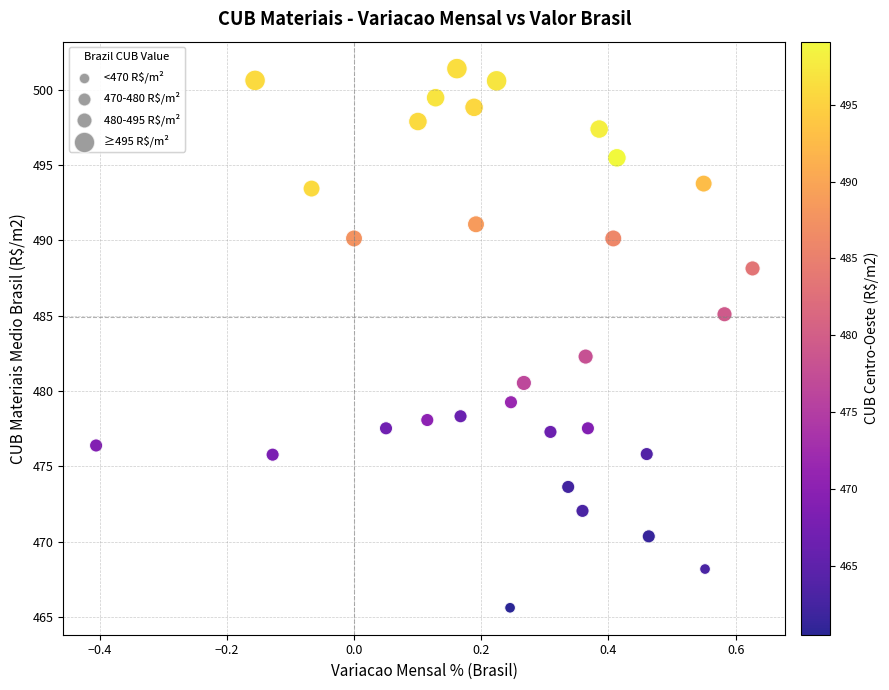

What is the range of Y values (max minus min)?

35.8